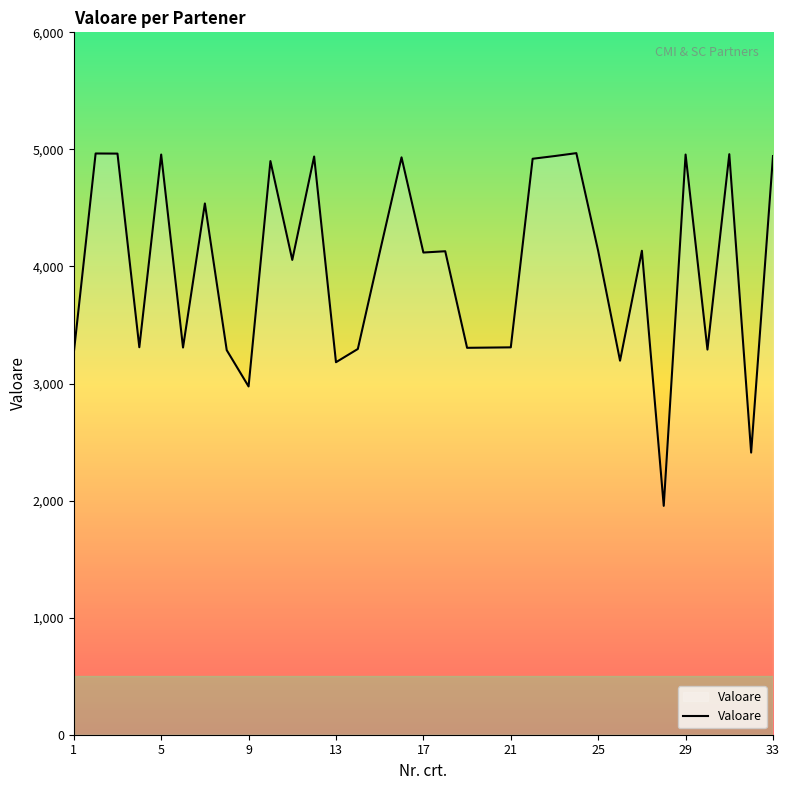

What is the difference between the maximum and minimum values?

3013.0